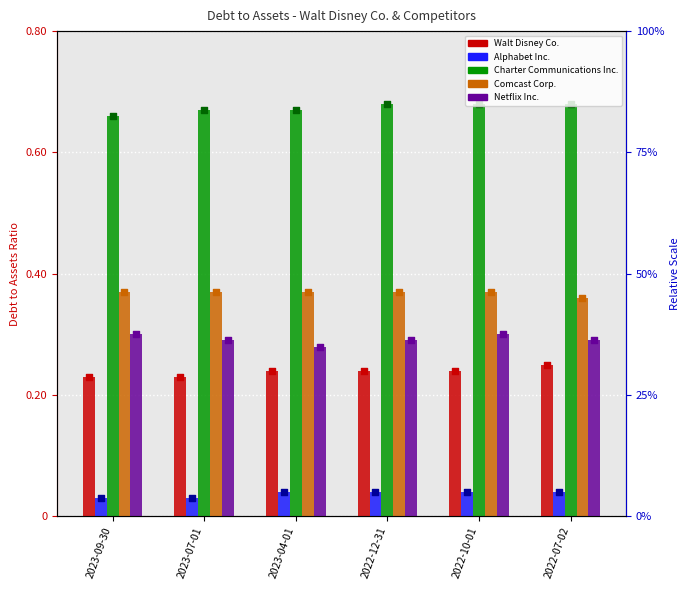

Which series contains the lowest Y value?

Alphabet Inc.